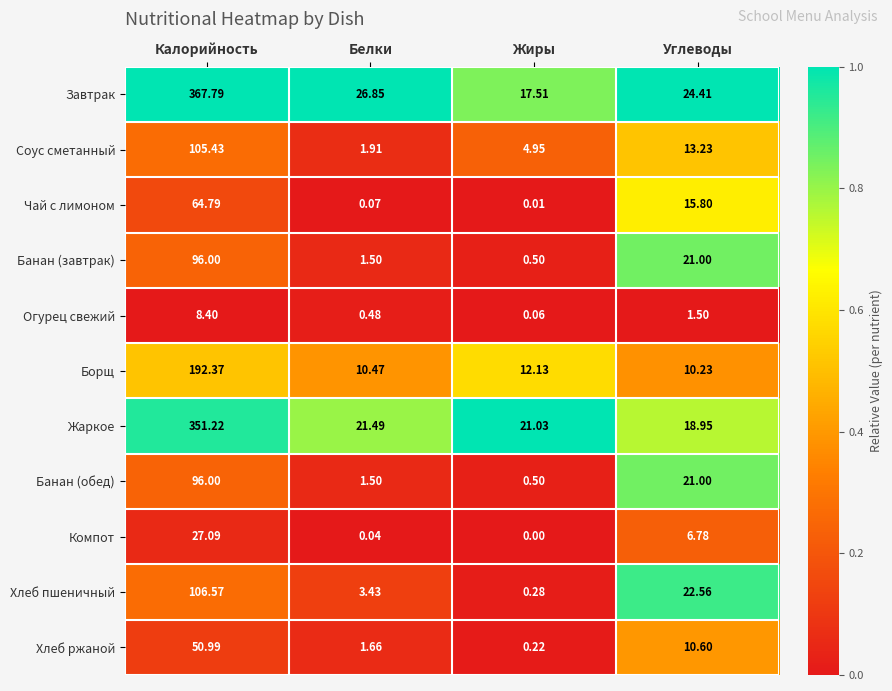

Which label corresponds to the largest value in the chart?

Калорийность